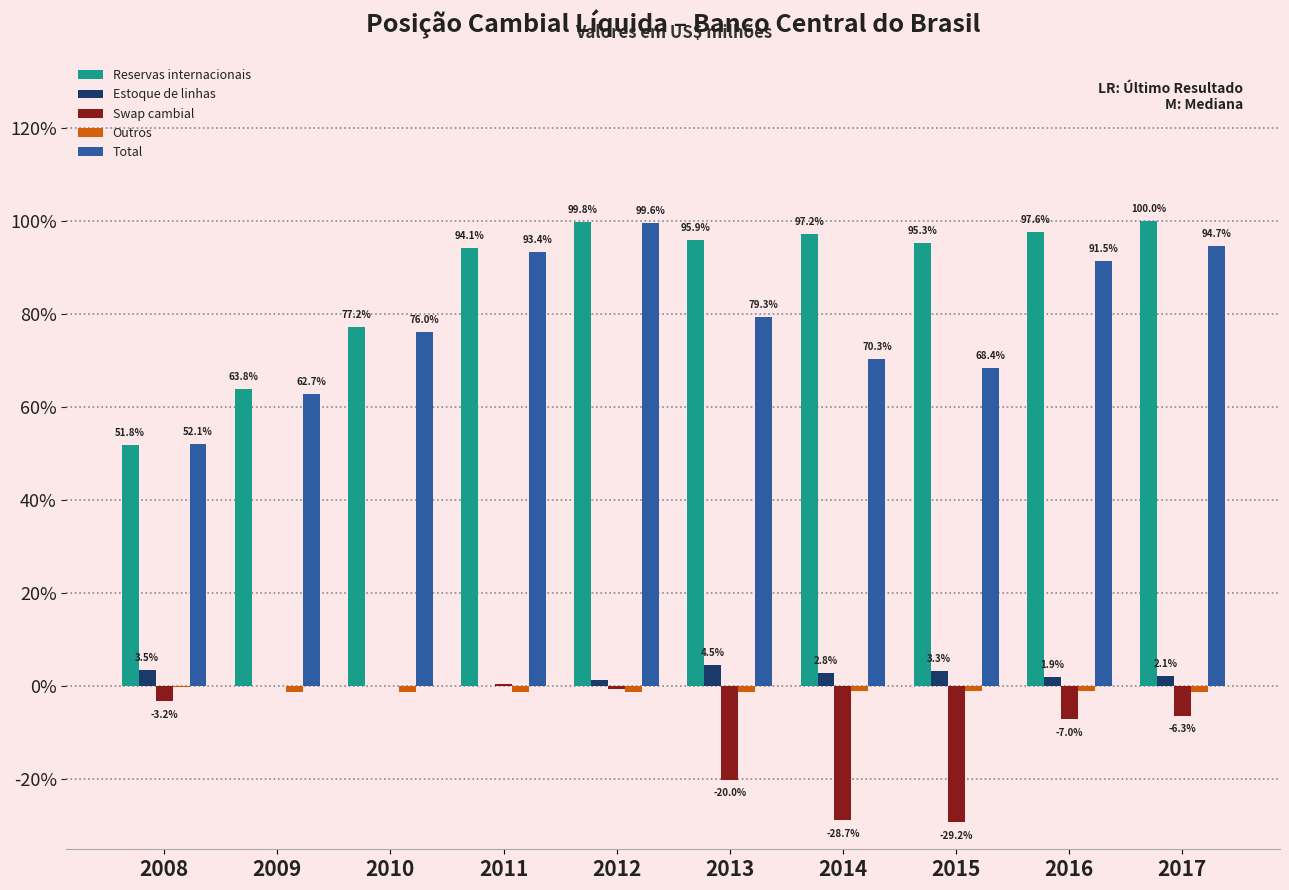

What is the maximum value for Total?

99.6